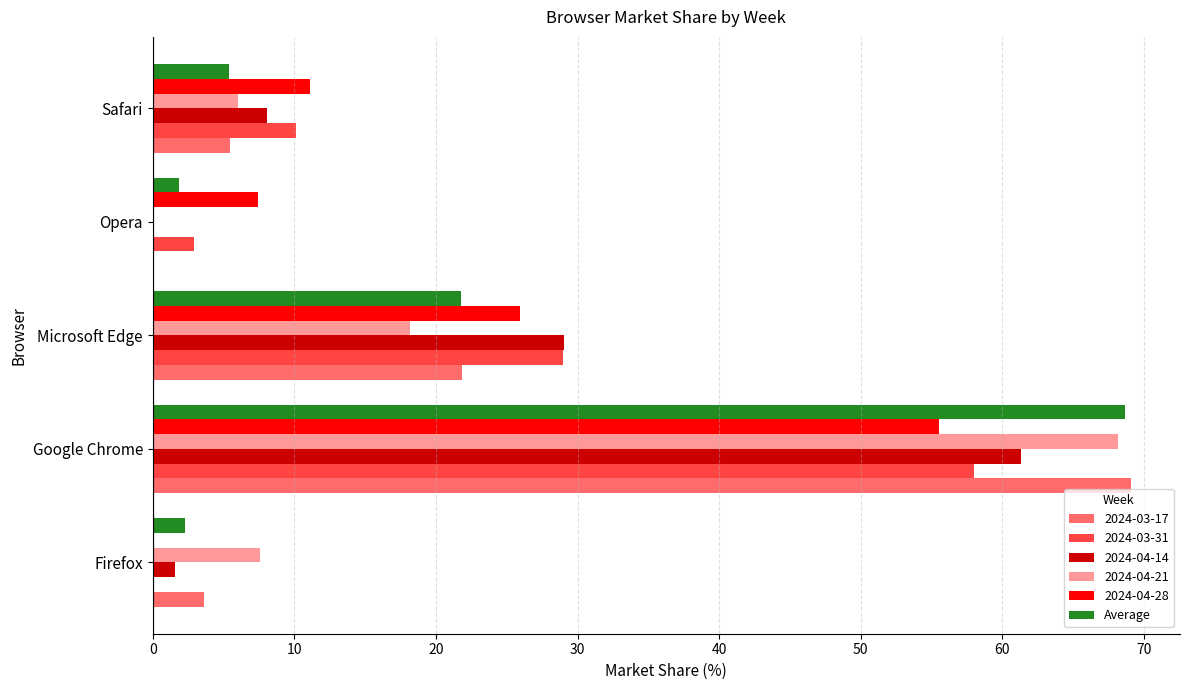

At which category does the chart reach its peak across all series?

Google Chrome